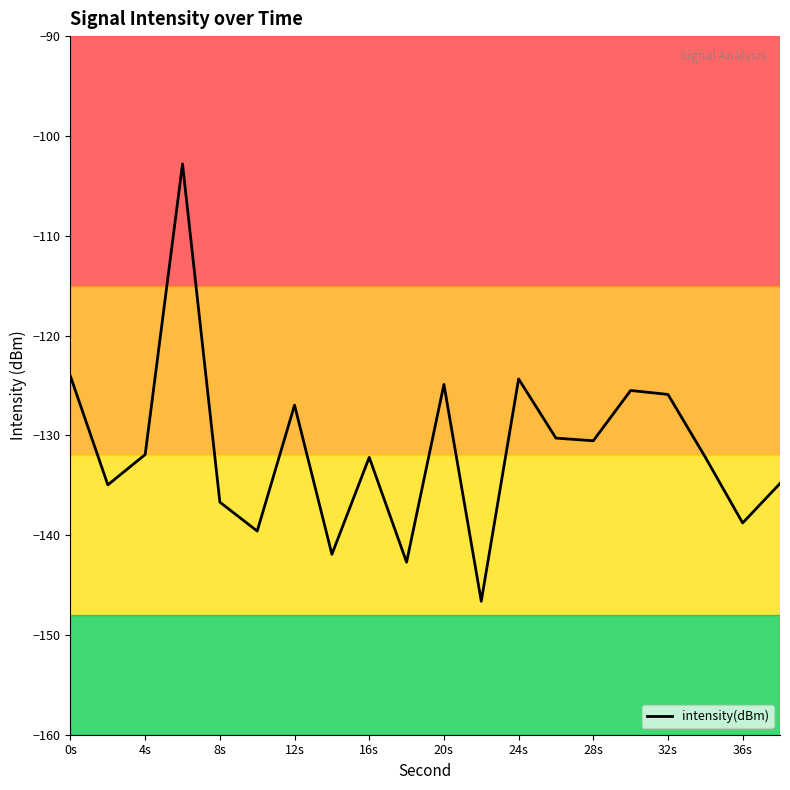

What is the greatest value displayed?

-102.8